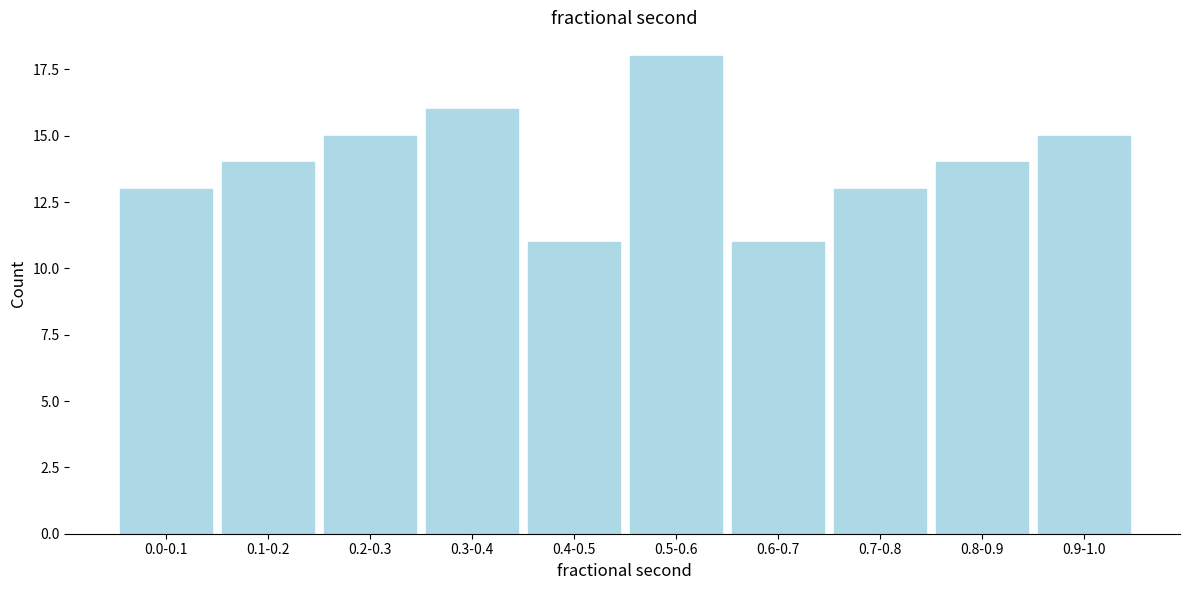

Reading left to right, what are all the values shown in this chart?

13	14	15	16	11	18	11	13	14	15